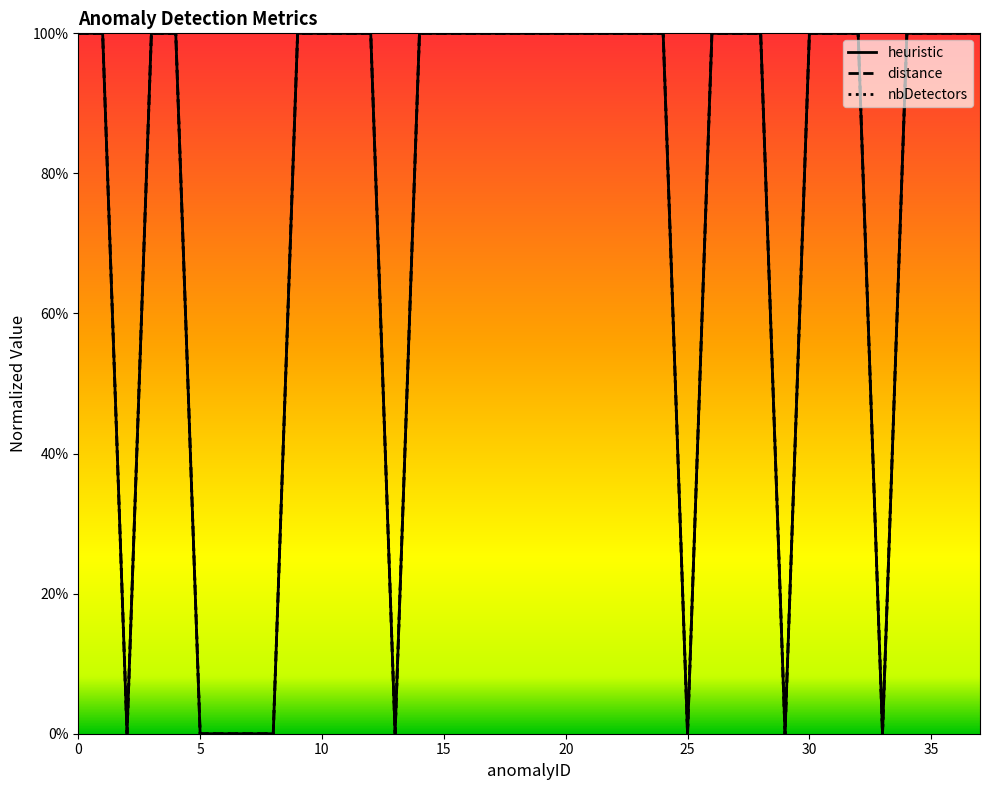

The nbDetectors series shows 1 at 9. True or false?

True